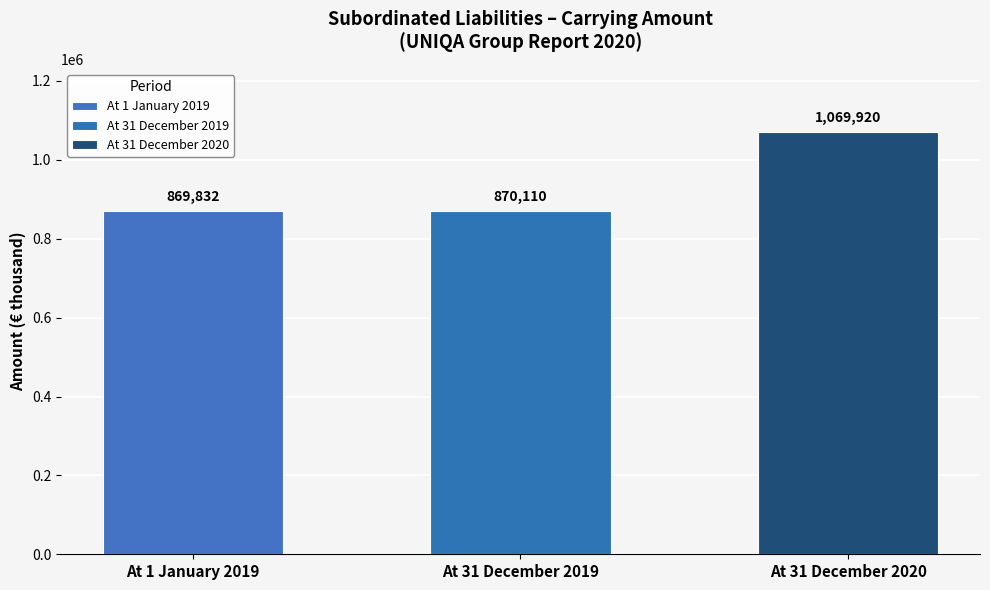

What is the average value?

936621